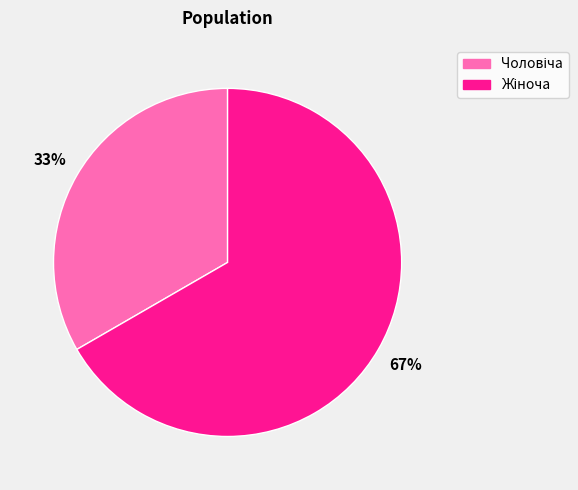

To the nearest percent, what is the average slice percentage?

50%